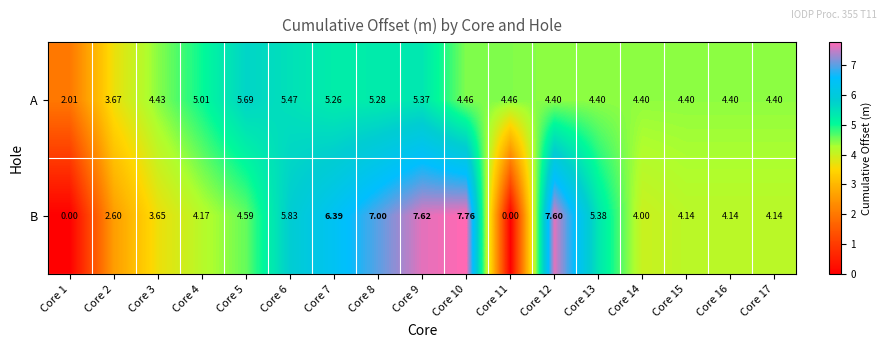

Which series has the largest total across all categories?

B